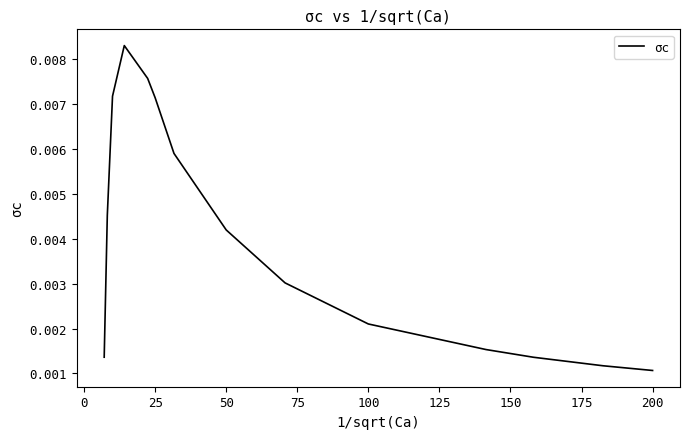

How many lines are shown in the chart?

1